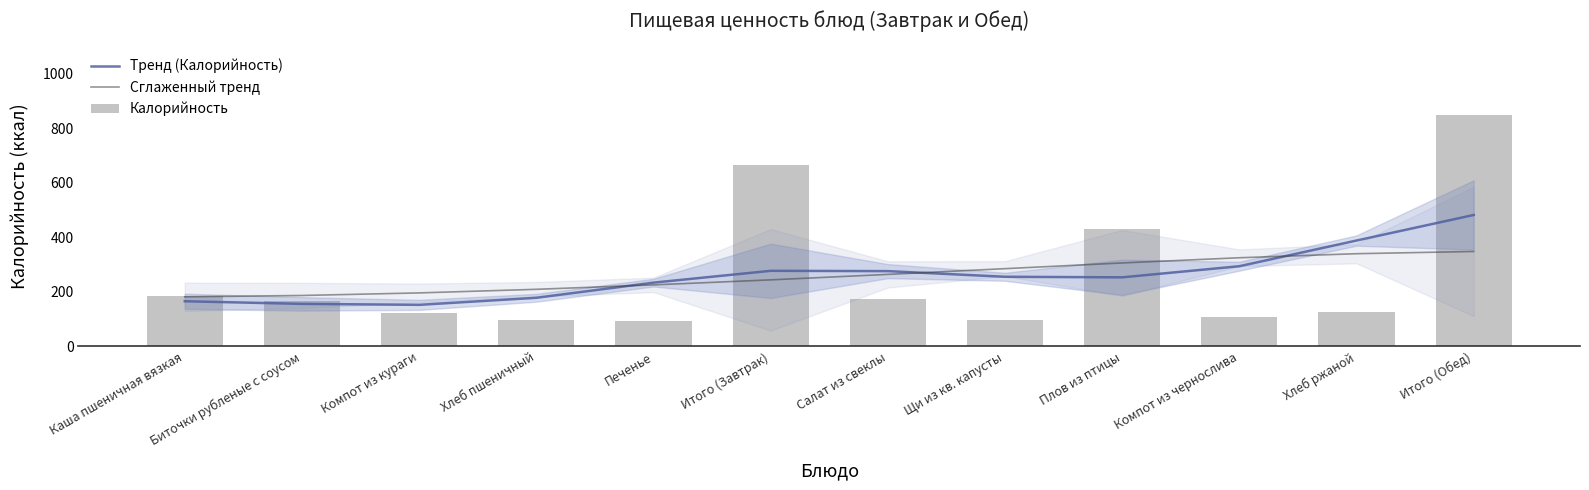

Rank the series at Каша пшеничная вязкая from lowest to highest value.

Тренд (Калорийность), Сглаженный тренд, Калорийность